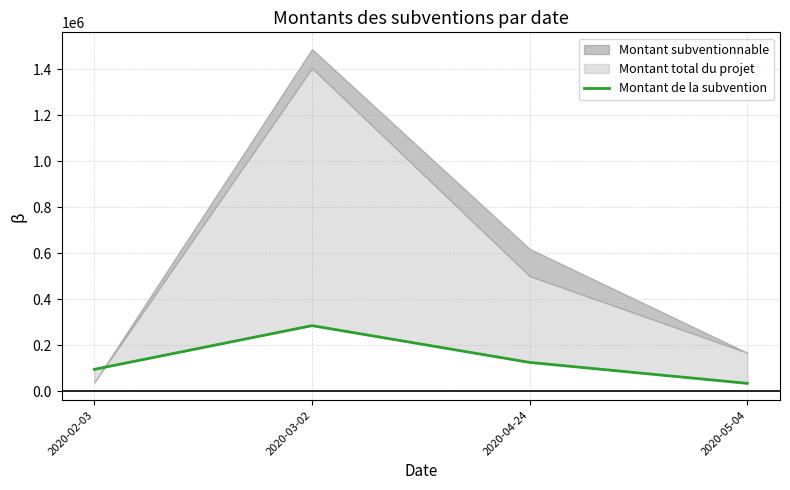

True or false: the data has more than 2 interior local peaks.

False